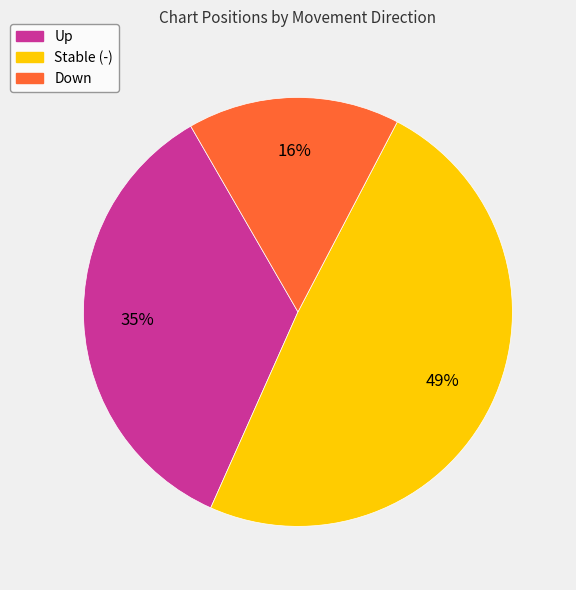

To the nearest percent, what is the difference between the largest and smallest slice percentages?

33%